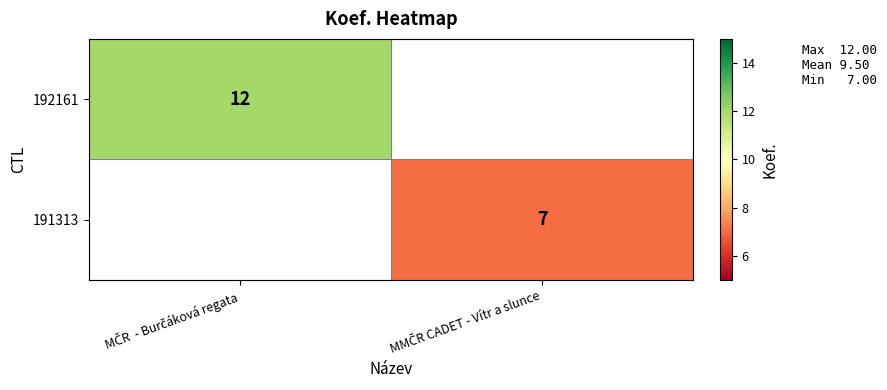

How many values in 191313 are above zero?

1